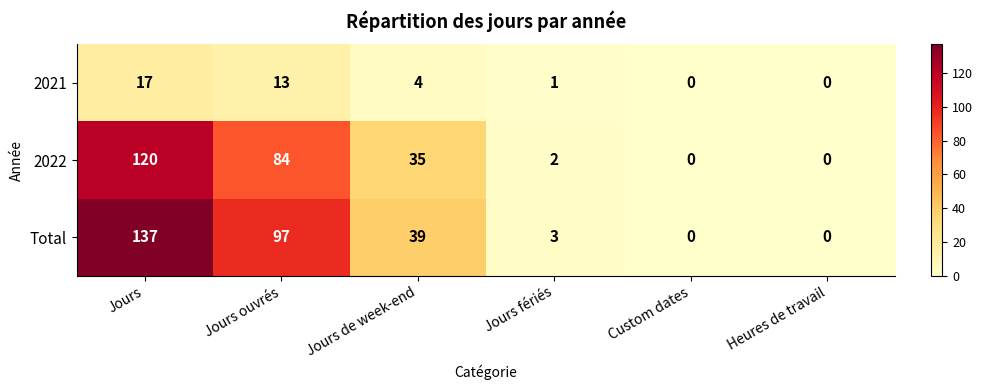

Where does the 2021 series first go above 4?

Jours